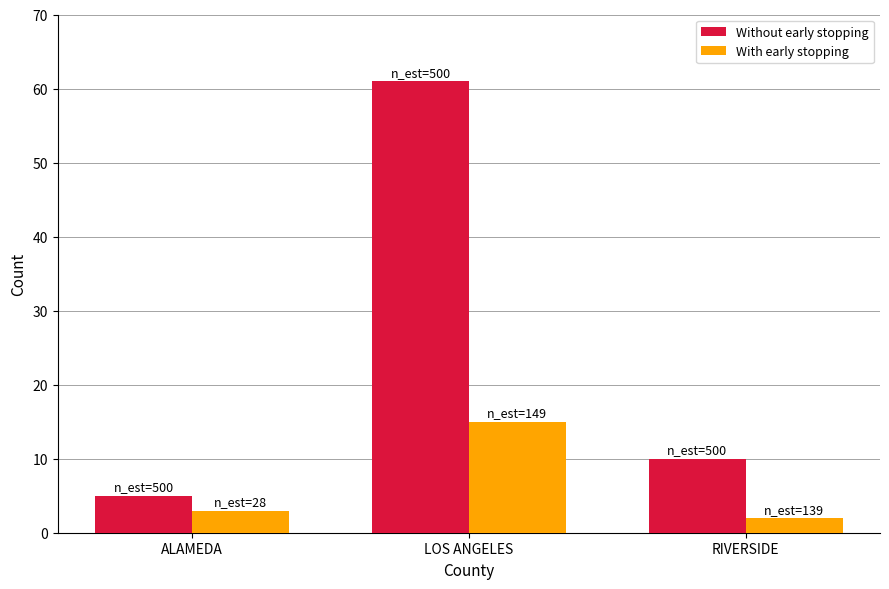

What is the difference between the maximum and minimum values in the Without early stopping series?

56